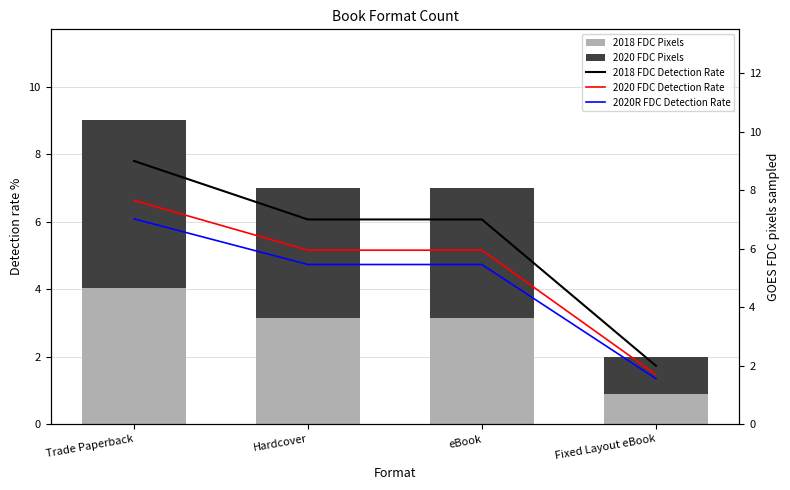

Which series has the widest spread of values?

2018 FDC Detection Rate